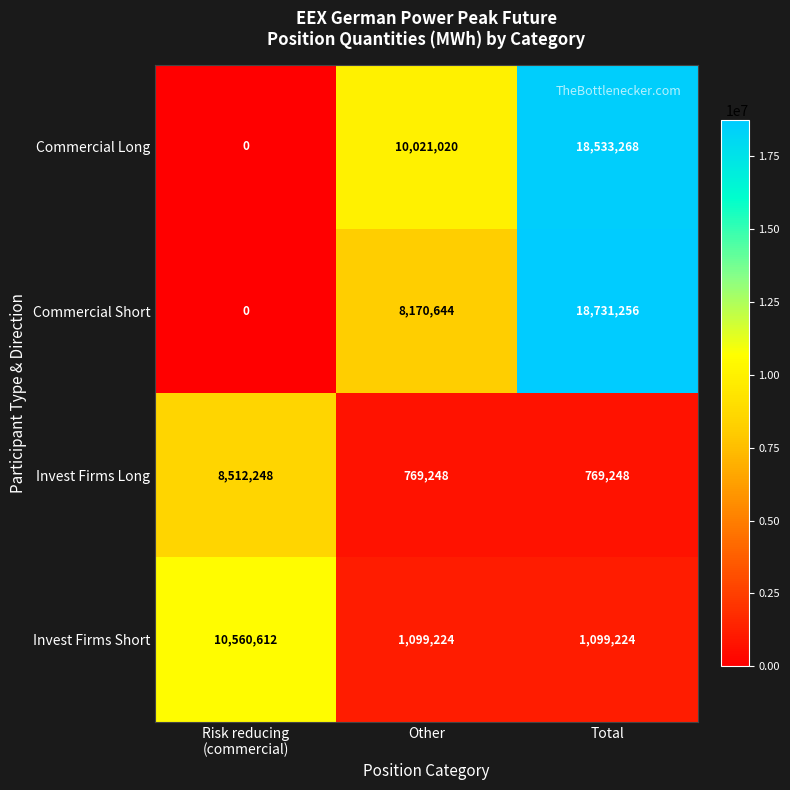

What is the maximum value shown in the chart?

18731256